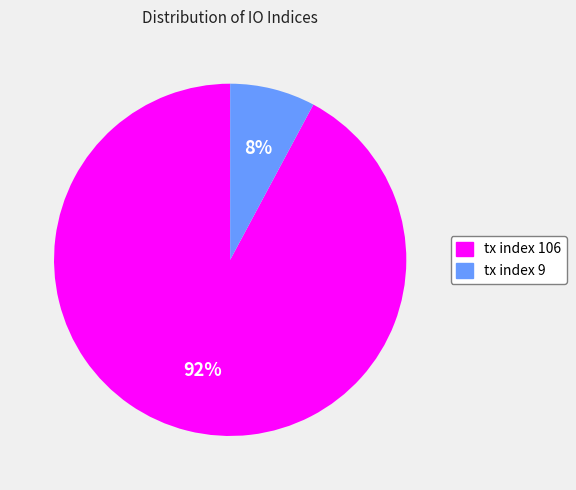

What percentage is the tx index 106 slice, to the nearest percent?

92%